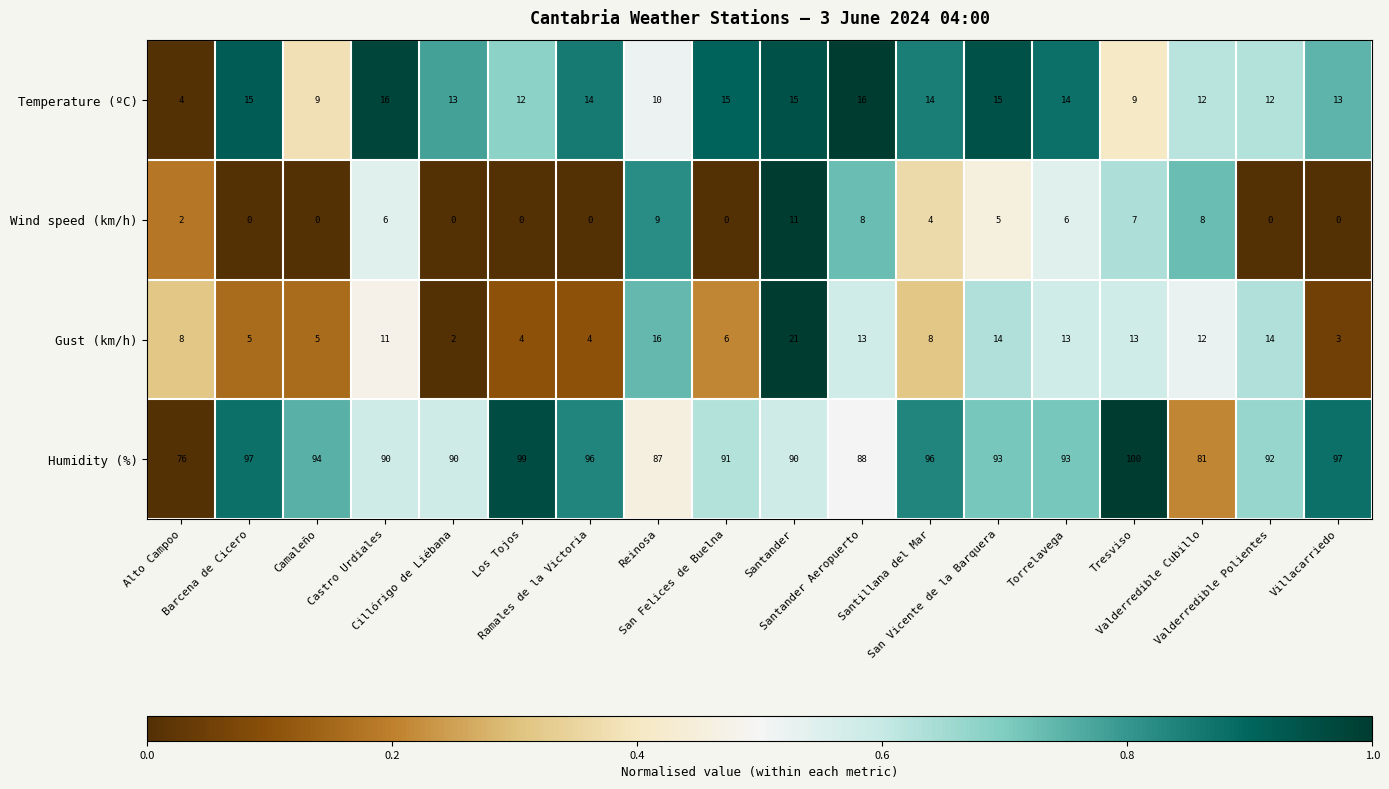

Rank the series by their maximum value, from lowest to highest.

Wind speed (km/h), Temperature (ºC), Gust (km/h), Humidity (%)